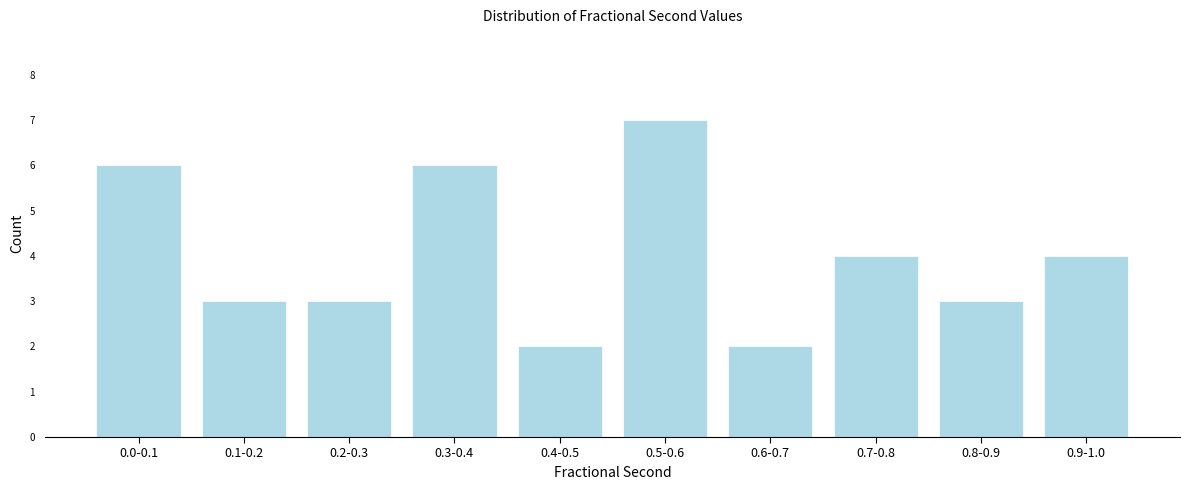

Reading right to left, list all the values displayed in this chart.

0.9-1.0=4	0.8-0.9=3	0.7-0.8=4	0.6-0.7=2	0.5-0.6=7	0.4-0.5=2	0.3-0.4=6	0.2-0.3=3	0.1-0.2=3	0.0-0.1=6